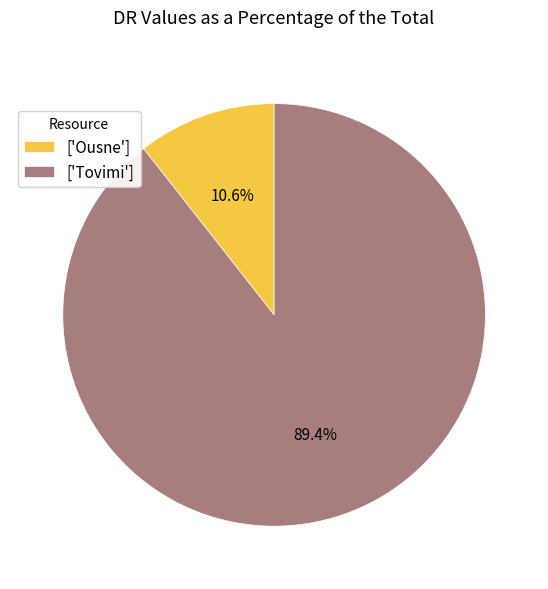

Which category accounts for the majority?

['Tovimi']